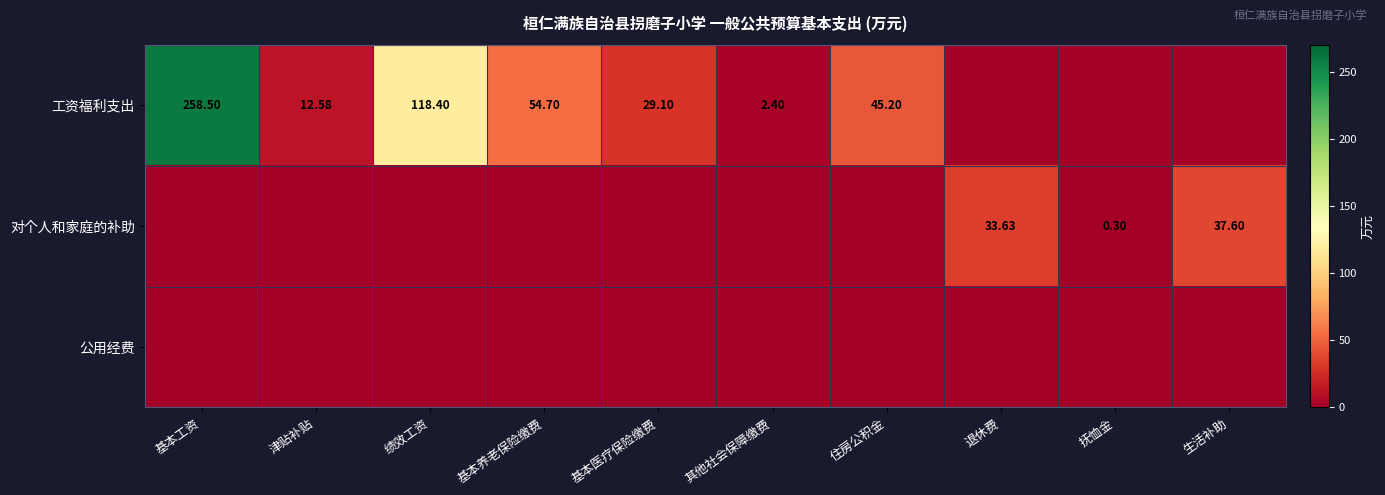

At which category is the sum across all series the highest?

基本工资